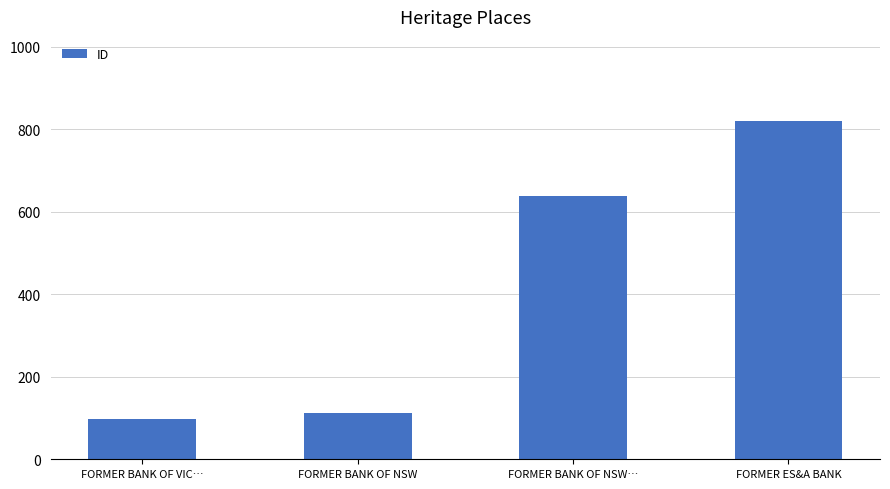

The value at FORMER BANK OF NSW is 191. True or false?

False